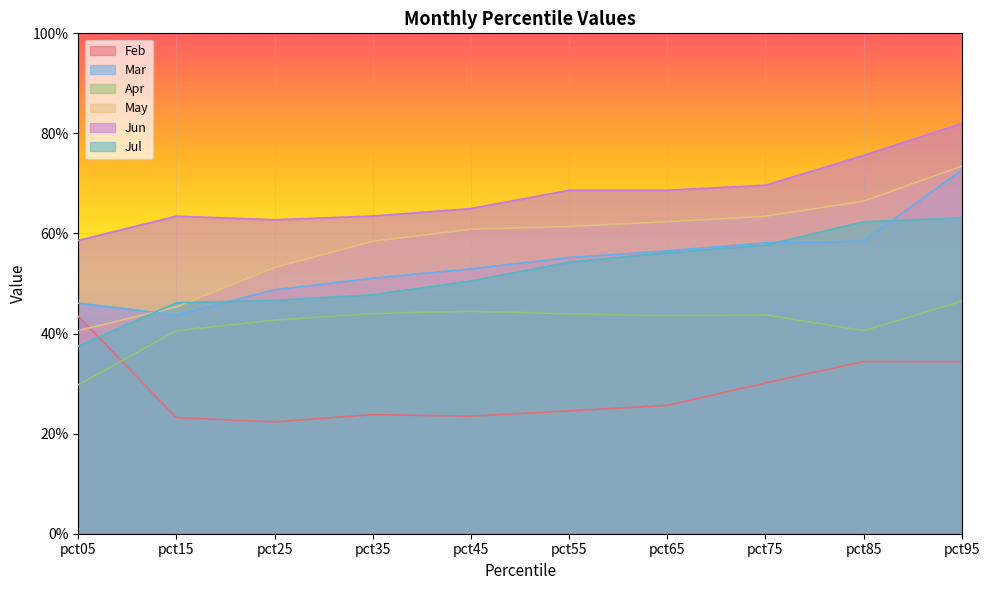

How many interior local valleys does the Mar series have?

1